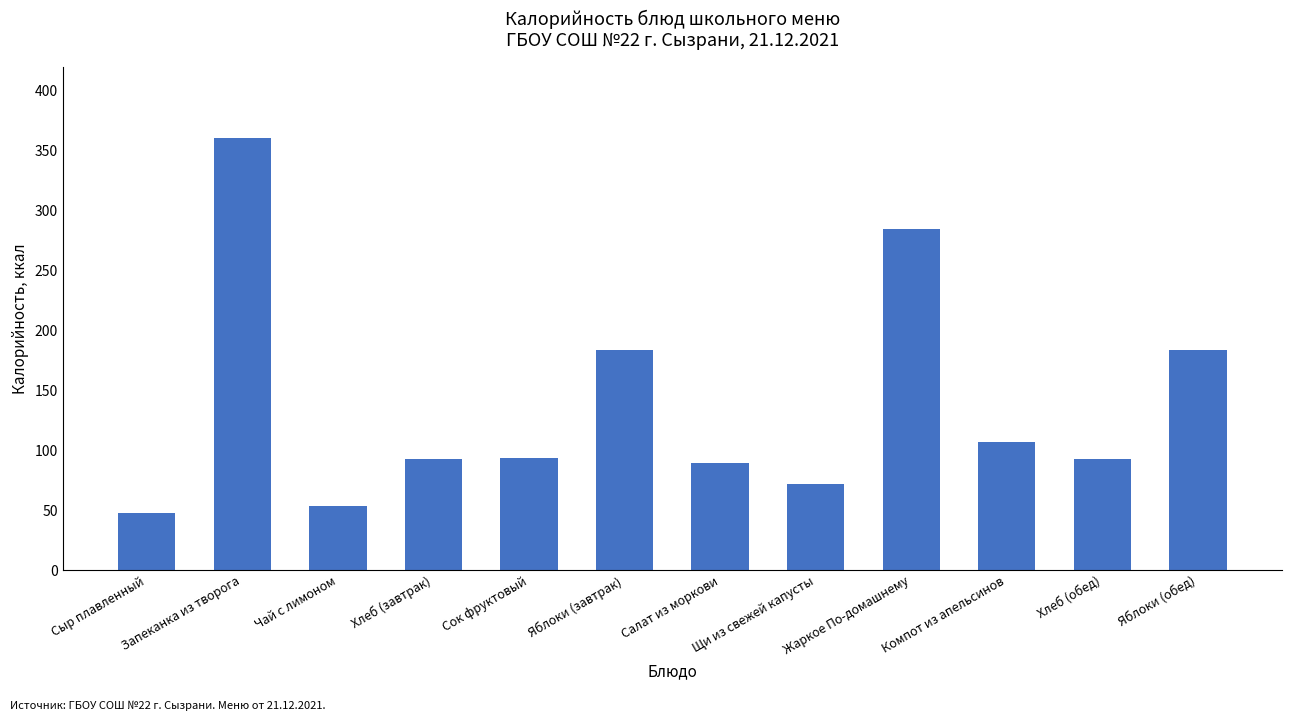

Read the value at Щи из свежей капусты.

72.0